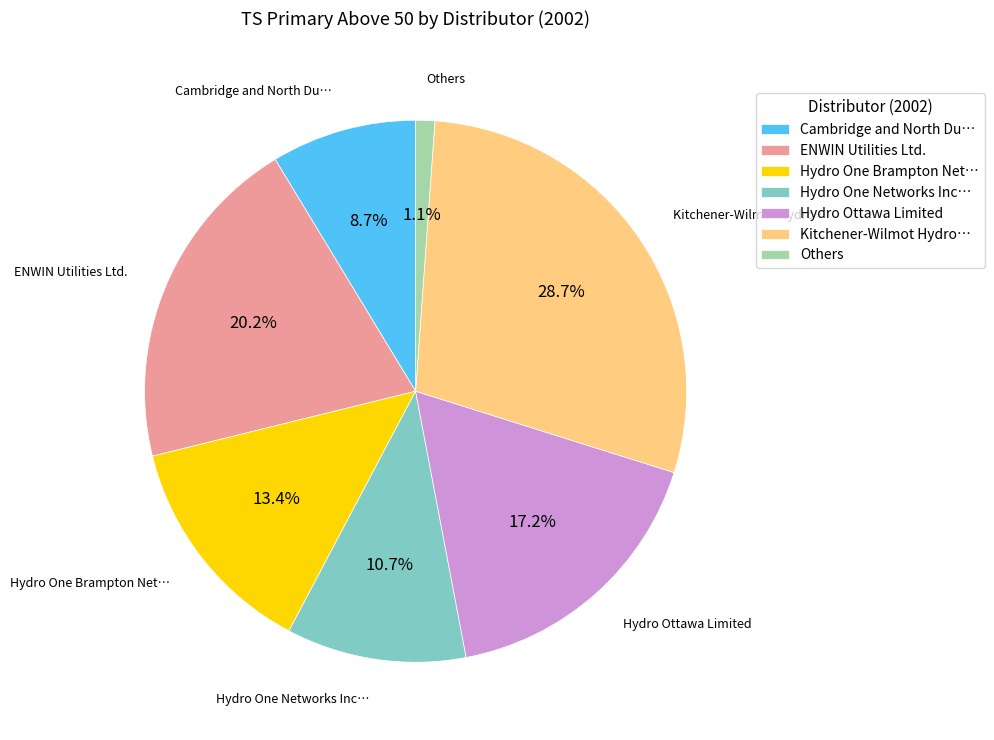

How many segments does this pie chart have?

7